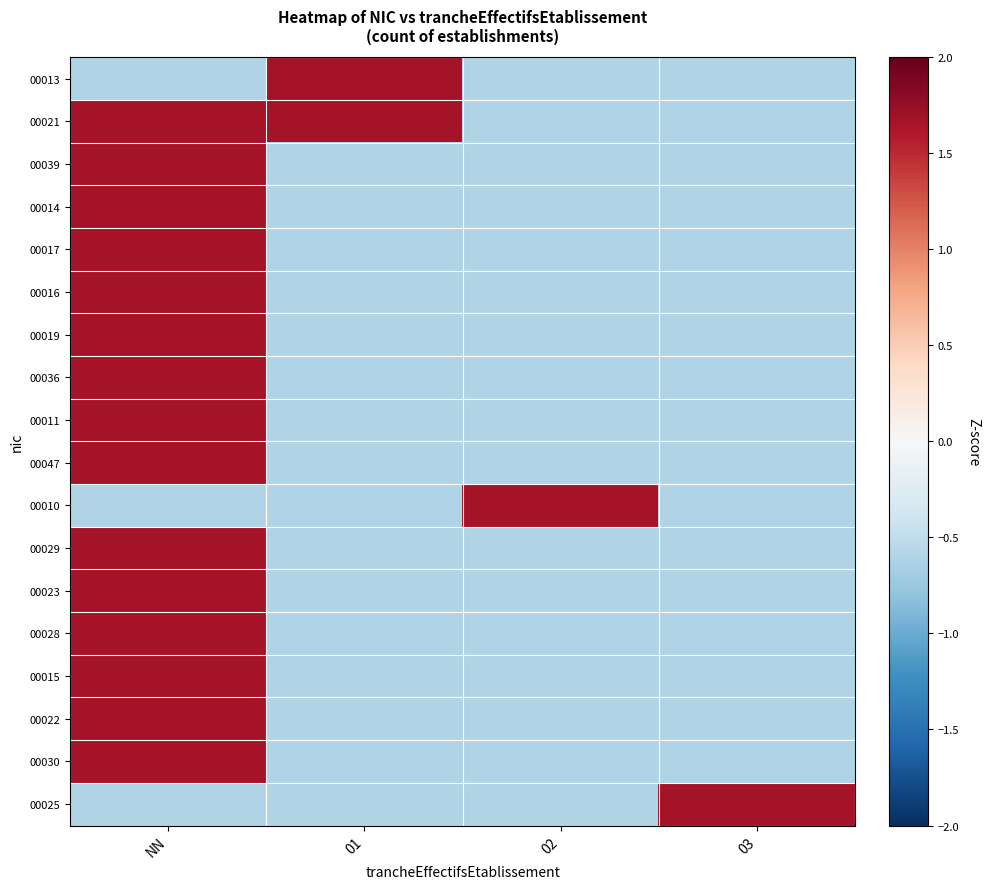

Reading left to right, extract all data points from this chart.

00013: NN=-0.6	01=1.7	02=-0.6	03=-0.6
00021: NN=1.7	01=1.7	02=-0.6	03=-0.6
00039: NN=1.7	01=-0.6	02=-0.6	03=-0.6
00014: NN=1.7	01=-0.6	02=-0.6	03=-0.6
00017: NN=1.7	01=-0.6	02=-0.6	03=-0.6
00016: NN=1.7	01=-0.6	02=-0.6	03=-0.6
00019: NN=1.7	01=-0.6	02=-0.6	03=-0.6
00036: NN=1.7	01=-0.6	02=-0.6	03=-0.6
00011: NN=1.7	01=-0.6	02=-0.6	03=-0.6
00047: NN=1.7	01=-0.6	02=-0.6	03=-0.6
00010: NN=-0.6	01=-0.6	02=1.7	03=-0.6
00029: NN=1.7	01=-0.6	02=-0.6	03=-0.6
00023: NN=1.7	01=-0.6	02=-0.6	03=-0.6
00028: NN=1.7	01=-0.6	02=-0.6	03=-0.6
00015: NN=1.7	01=-0.6	02=-0.6	03=-0.6
00022: NN=1.7	01=-0.6	02=-0.6	03=-0.6
00030: NN=1.7	01=-0.6	02=-0.6	03=-0.6
00025: NN=-0.6	01=-0.6	02=-0.6	03=1.7